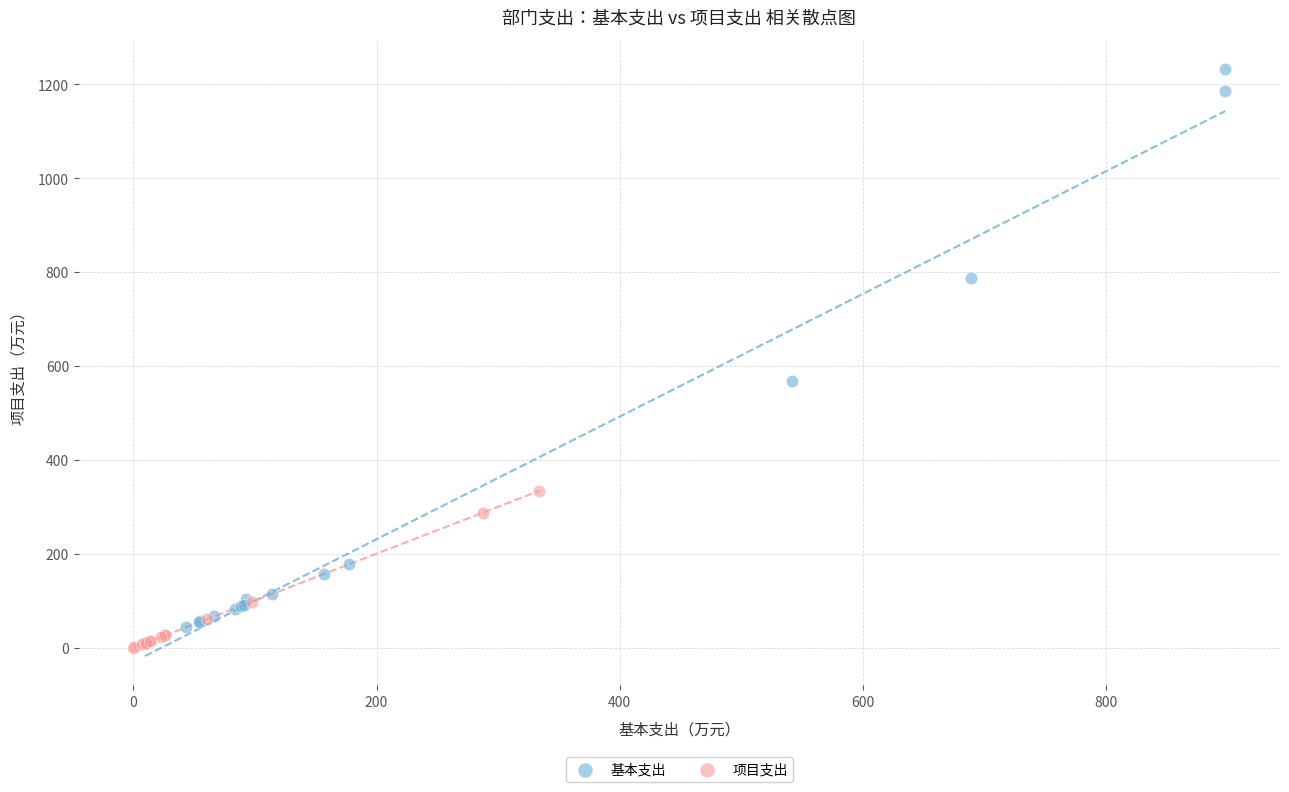

Which series has the widest spread of Y values?

基本支出